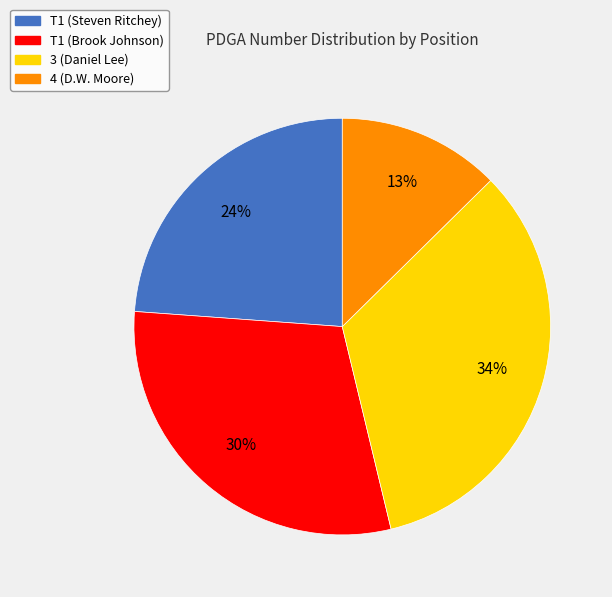

The 4 (D.W. Moore) slice represents 13% of the pie. True or false?

True